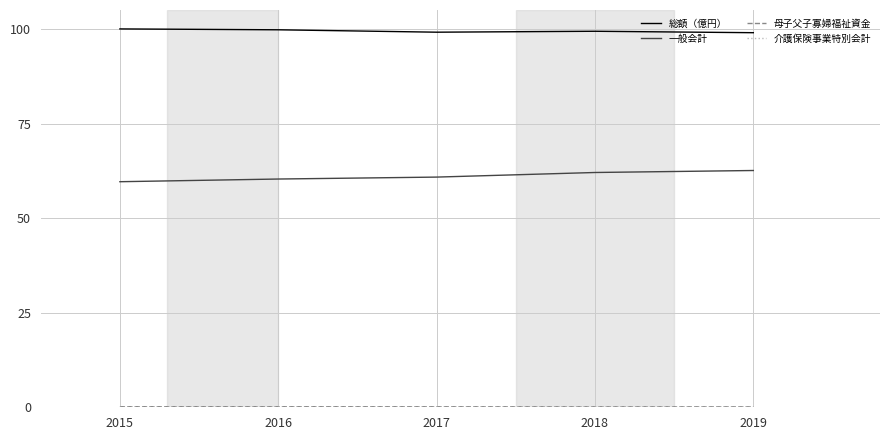

What is the lowest value of the 一般会計 series?

59.6